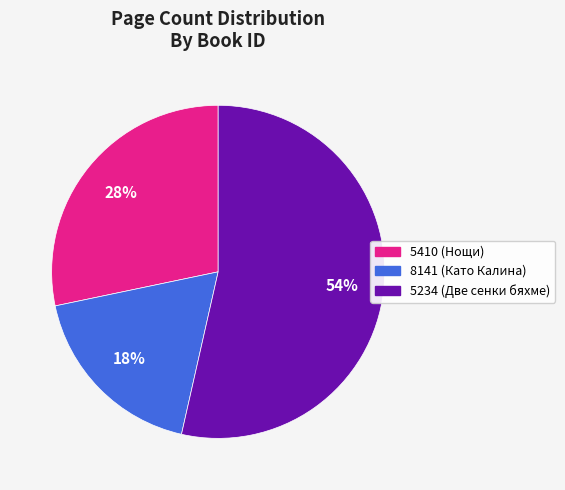

What is the ratio of the value at 5234 (Две сенки бяхме) to the value at 5410 (Нощи)?

1.9